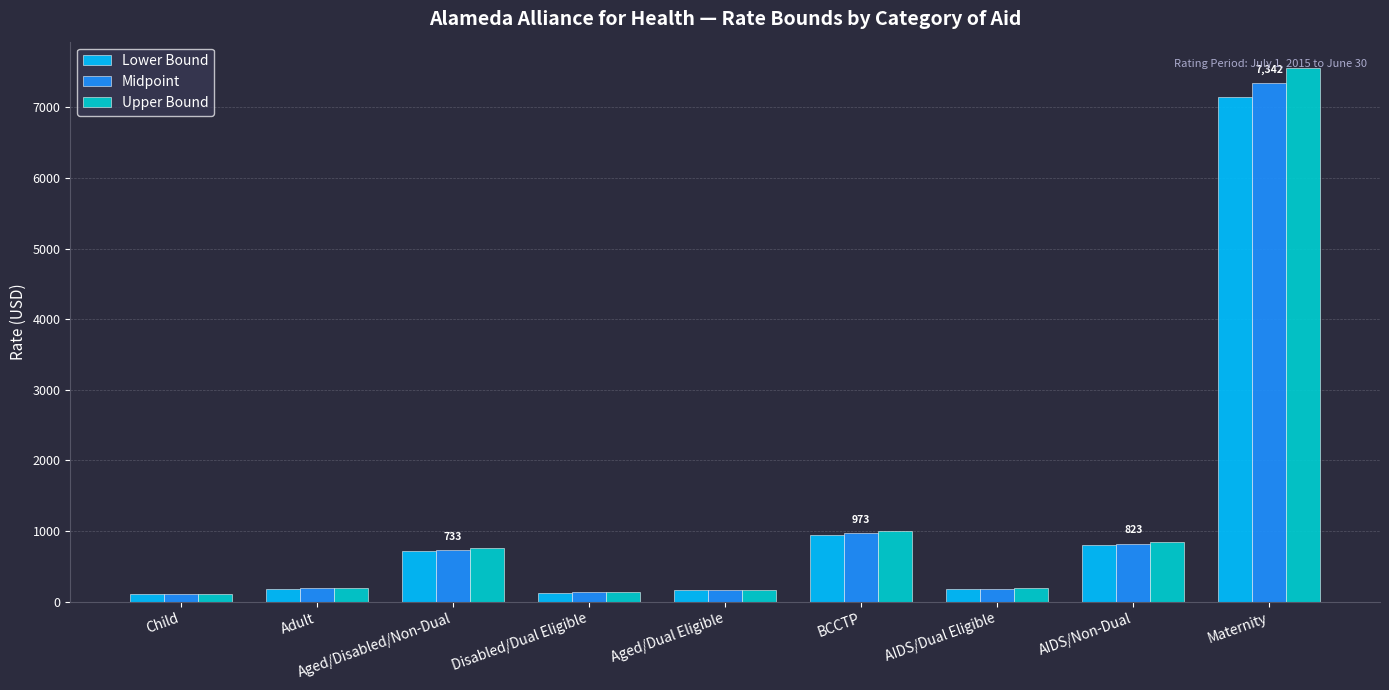

What value does the Lower Bound series have at Aged/Dual Eligible?

162.3